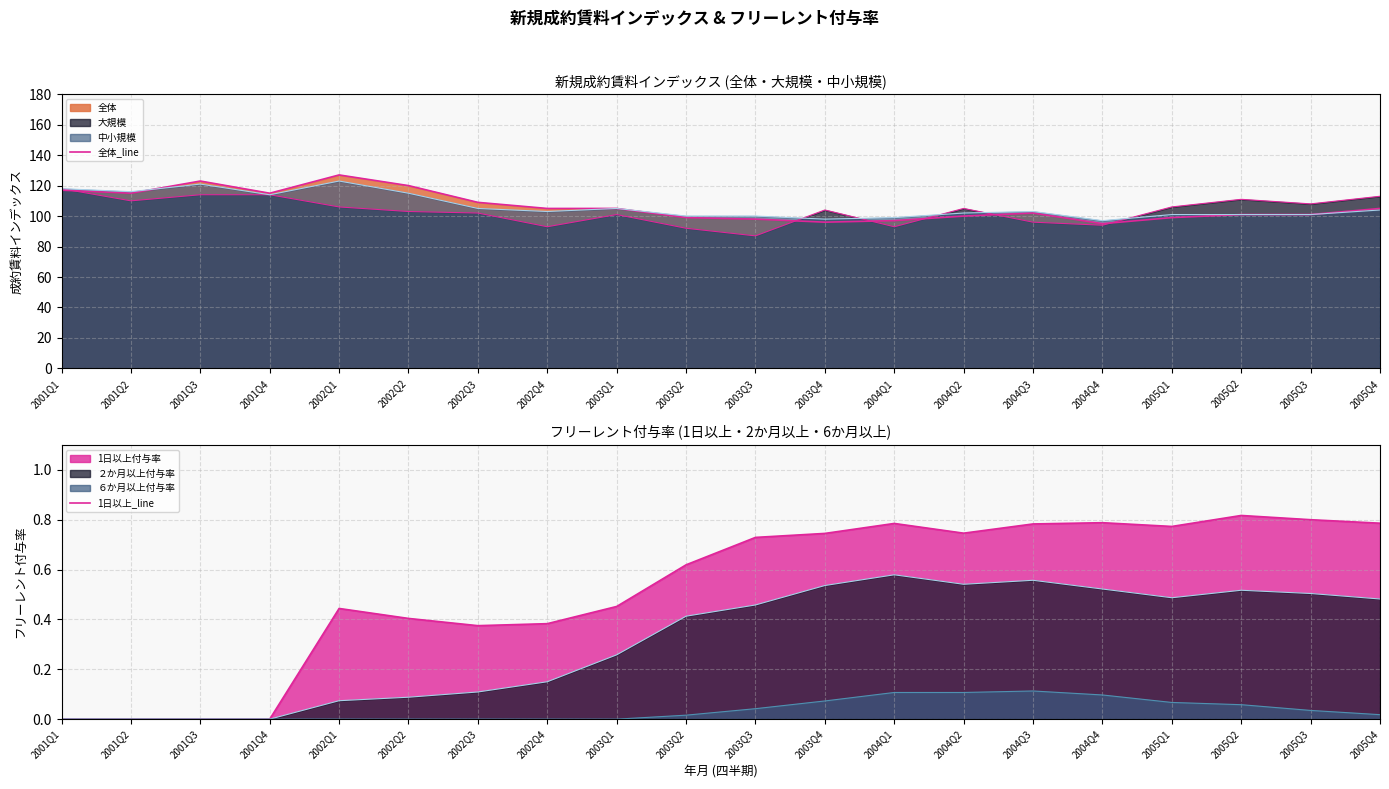

Where is the first local minimum for 全体_line?

2001Q2